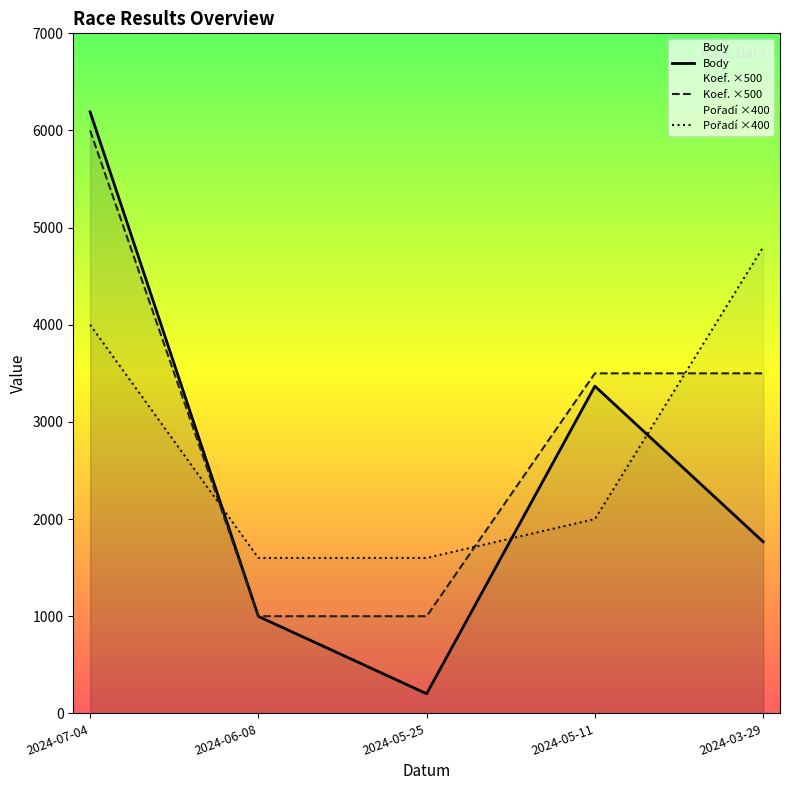

What is the maximum value for Body?

6192